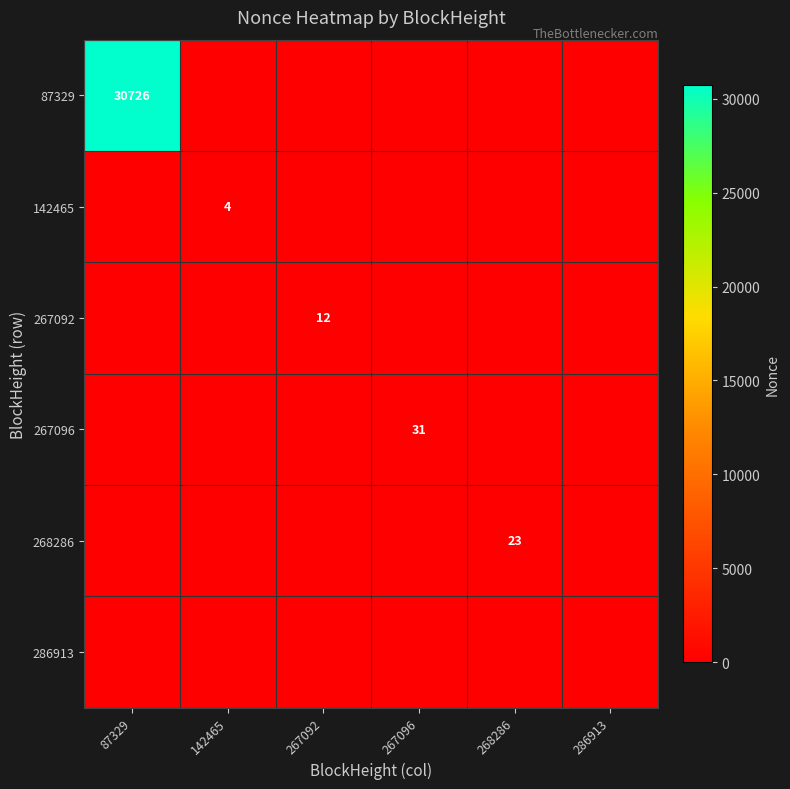

Is it true that 267096 equals 41 at 267096?

False